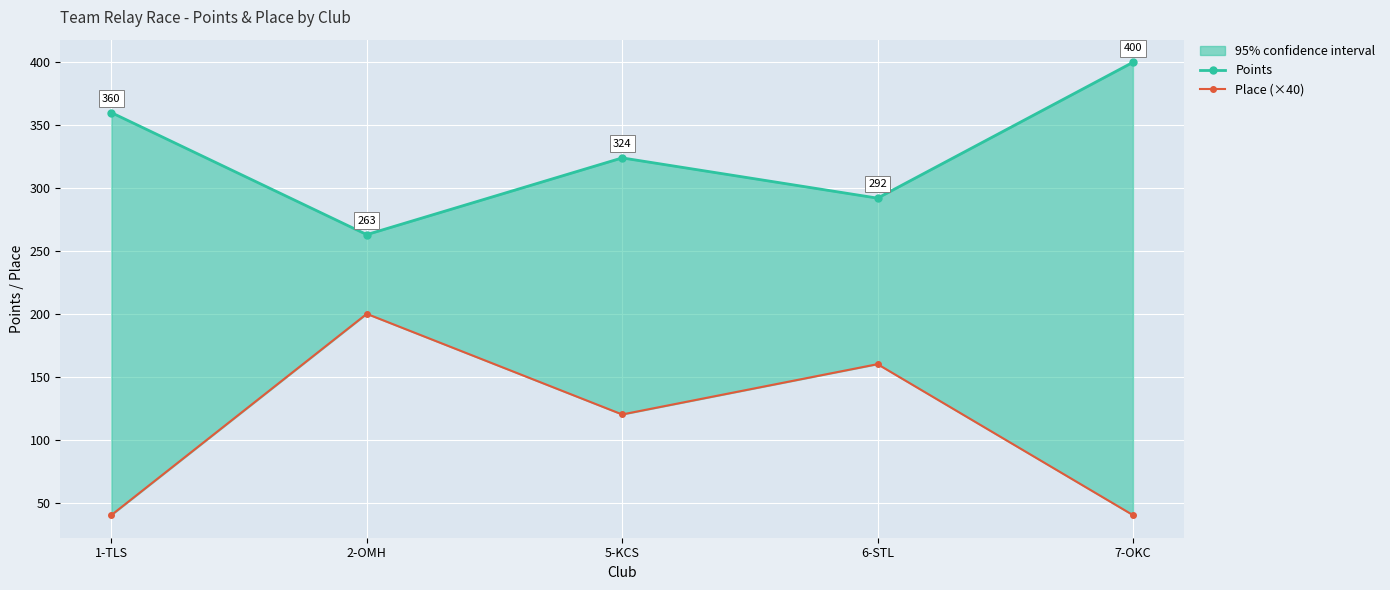

How many interior local peaks does the Points series have?

1